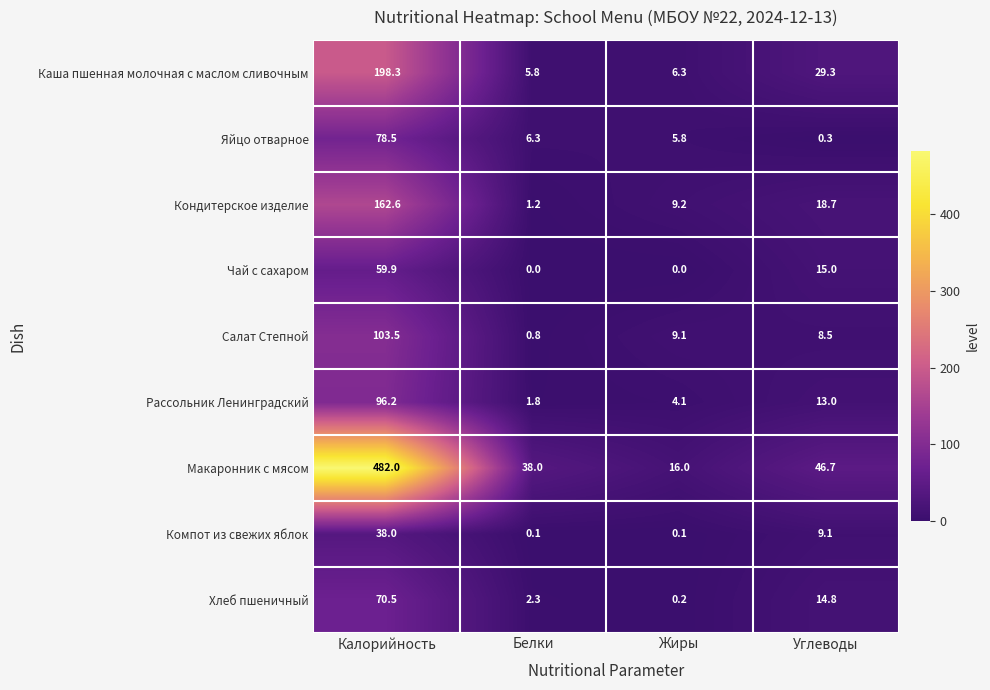

True or false: Компот из свежих яблок has a value of 9.1 at Углеводы.

True